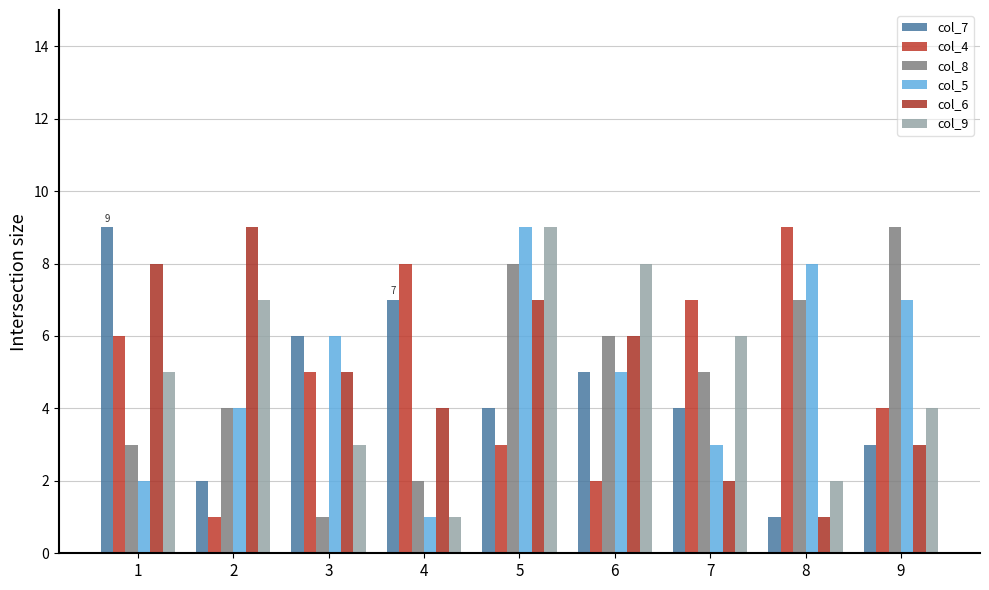

Are the bars horizontal?

No